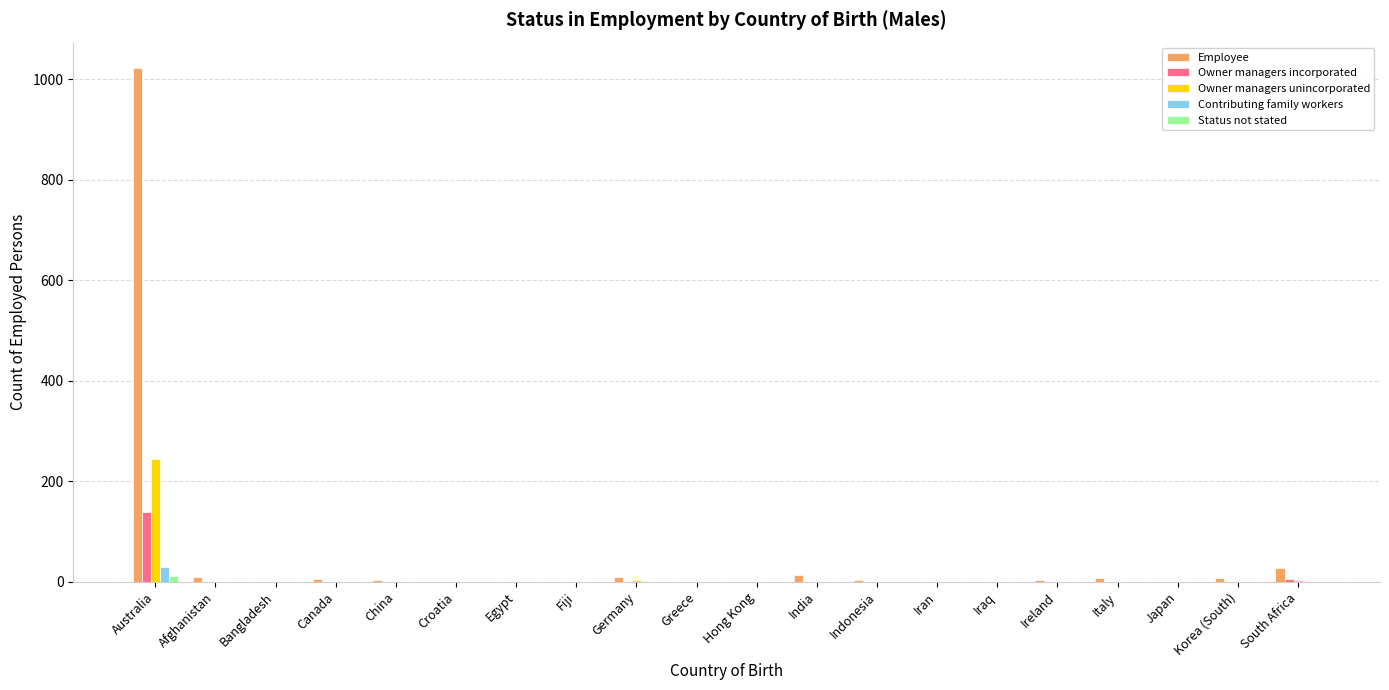

Which category has the highest value across all series?

Australia